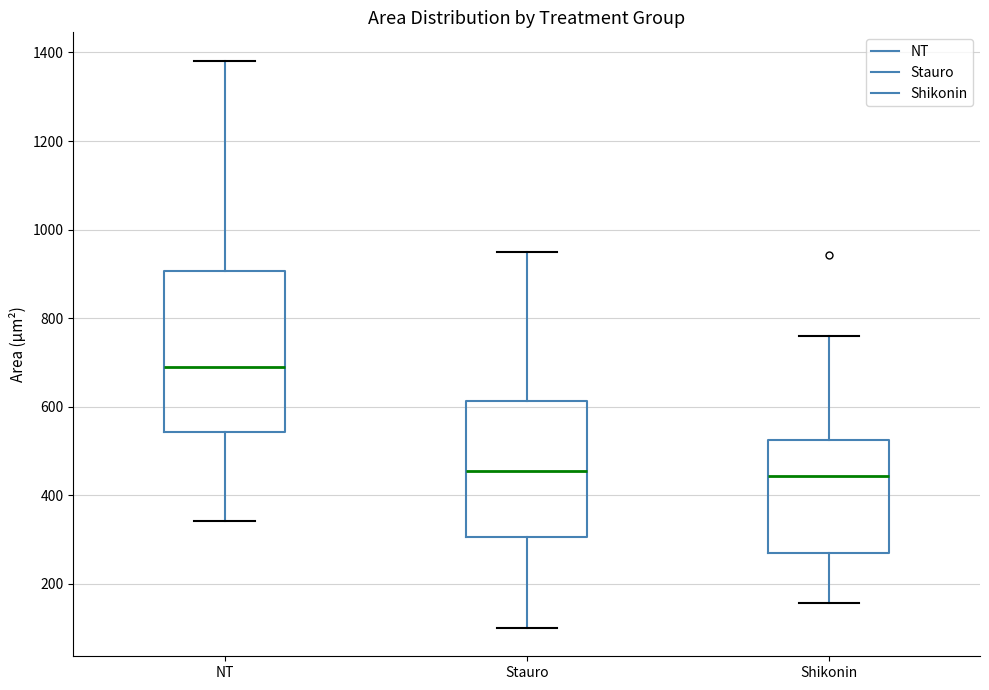

Reading left to right, transcribe this box plot: for each box, give where its median line is, the range the box spans, and where its two whiskers end, as read against the y-axis. The values are not printed on the chart, so give them approximately, as read against the axis.

NT: median 680, box 540 to 900, whiskers 340 to 1380
Stauro: median 460, box 300 to 620, whiskers 100 to 940
Shikonin: median 440, box 280 to 520, whiskers 160 to 760